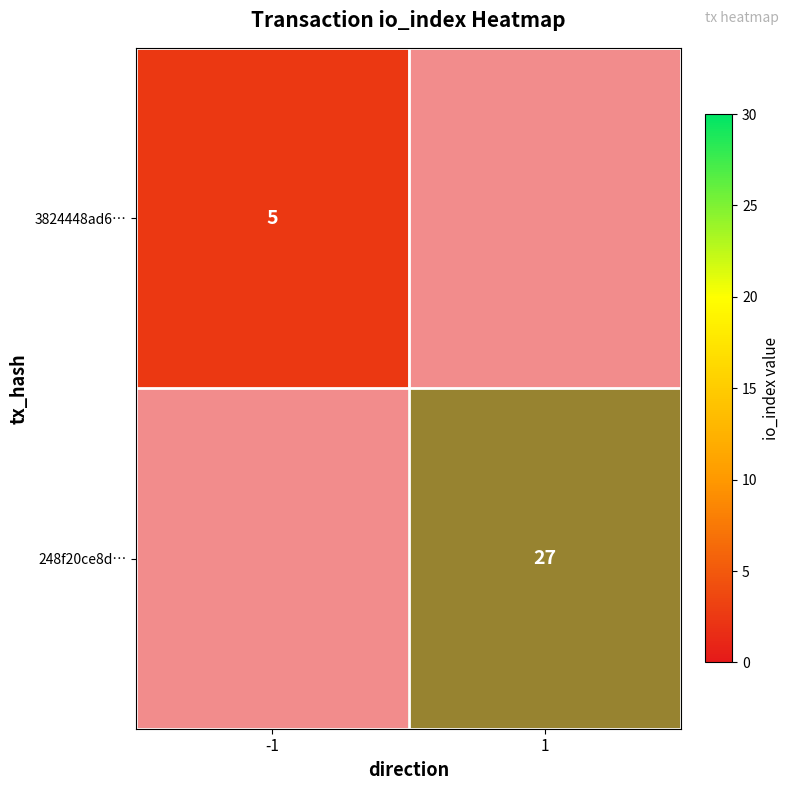

The value of 248f20ce8d… at 1 is 0. True or false?

True